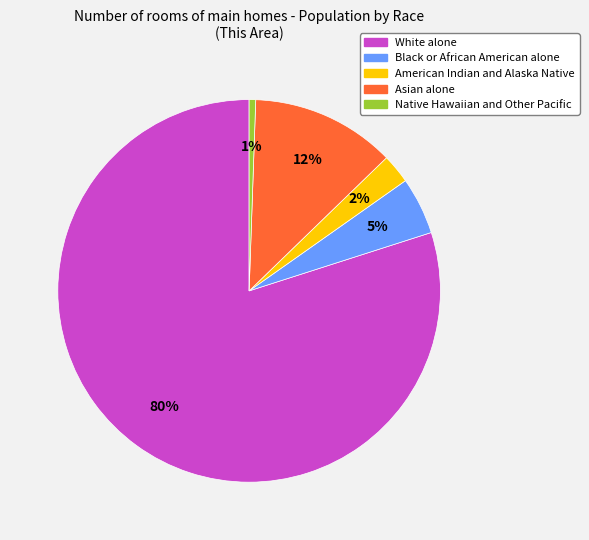

Between Native Hawaiian and Other Pacific and American Indian and Alaska Native, which is larger?

American Indian and Alaska Native